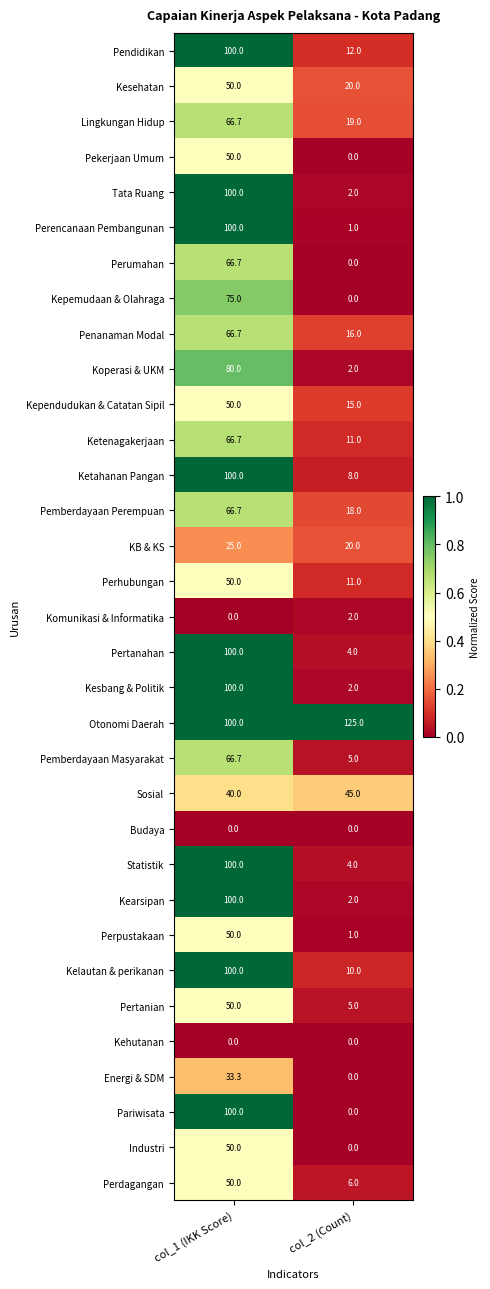

Which series has the largest range (max minus min)?

Pariwisata